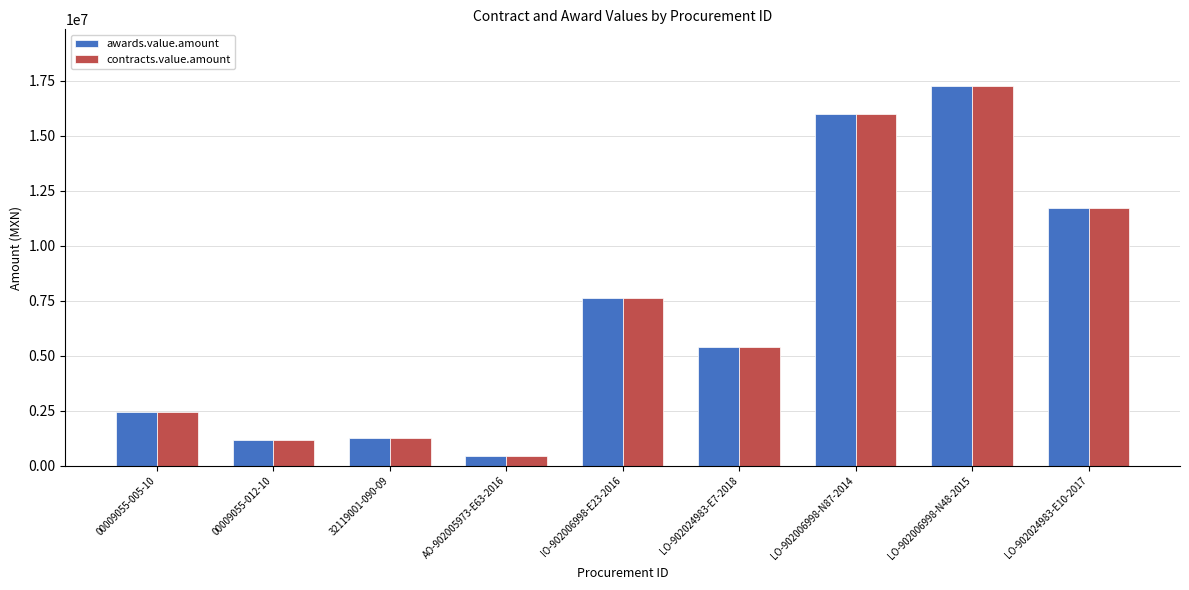

At which category is the sum across all series the highest?

LO-902006998-N48-2015